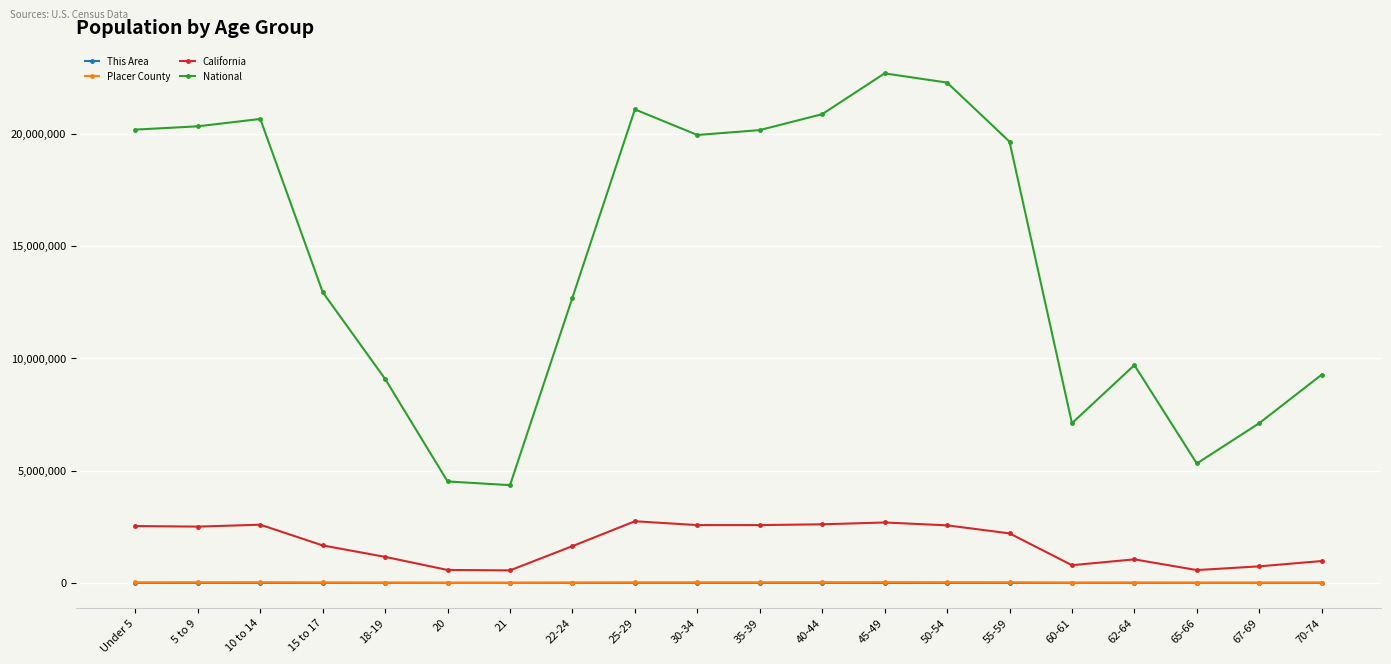

How many series are shown in this chart?

4